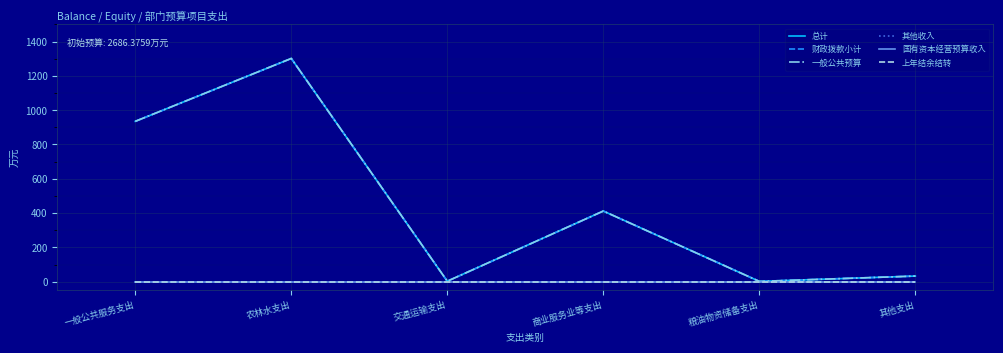

At 商业服务业等支出, list the series in order from smallest to largest.

其他收入, 国有资本经营预算收入, 上年结余结转, 总计, 财政拨款小计, 一般公共预算